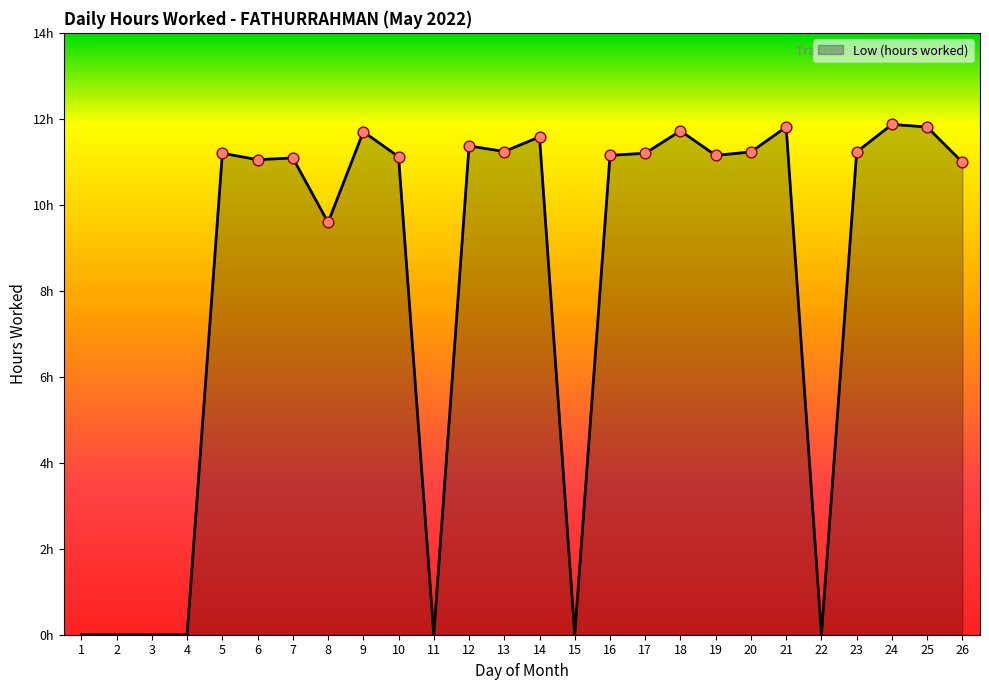

Between 10 and 12, which is larger?

12